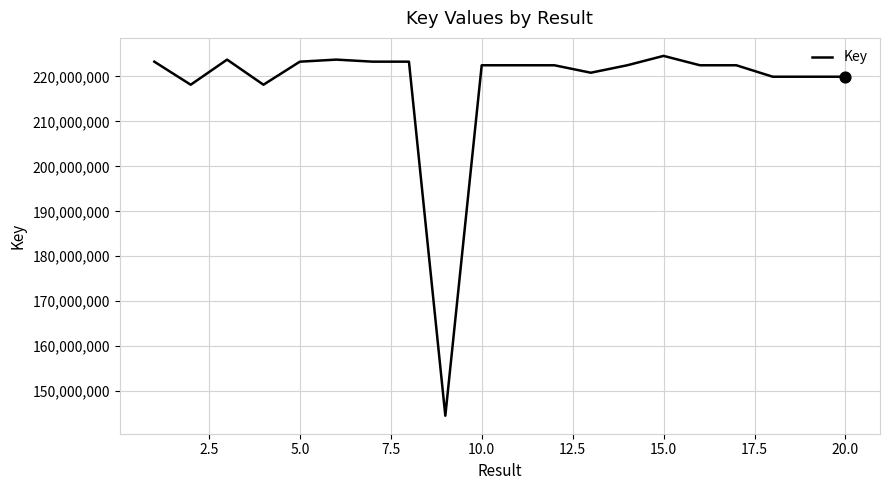

What is the difference between the maximum and minimum values?

80050946